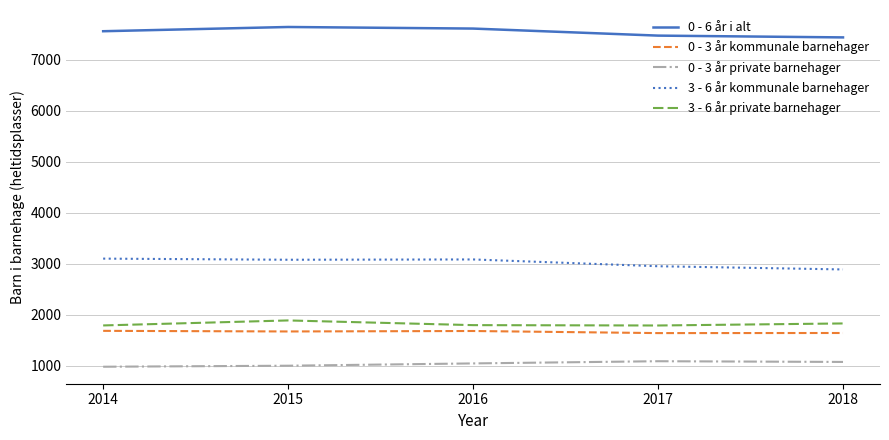

What is the maximum value for 0 - 6 år i alt?

7637